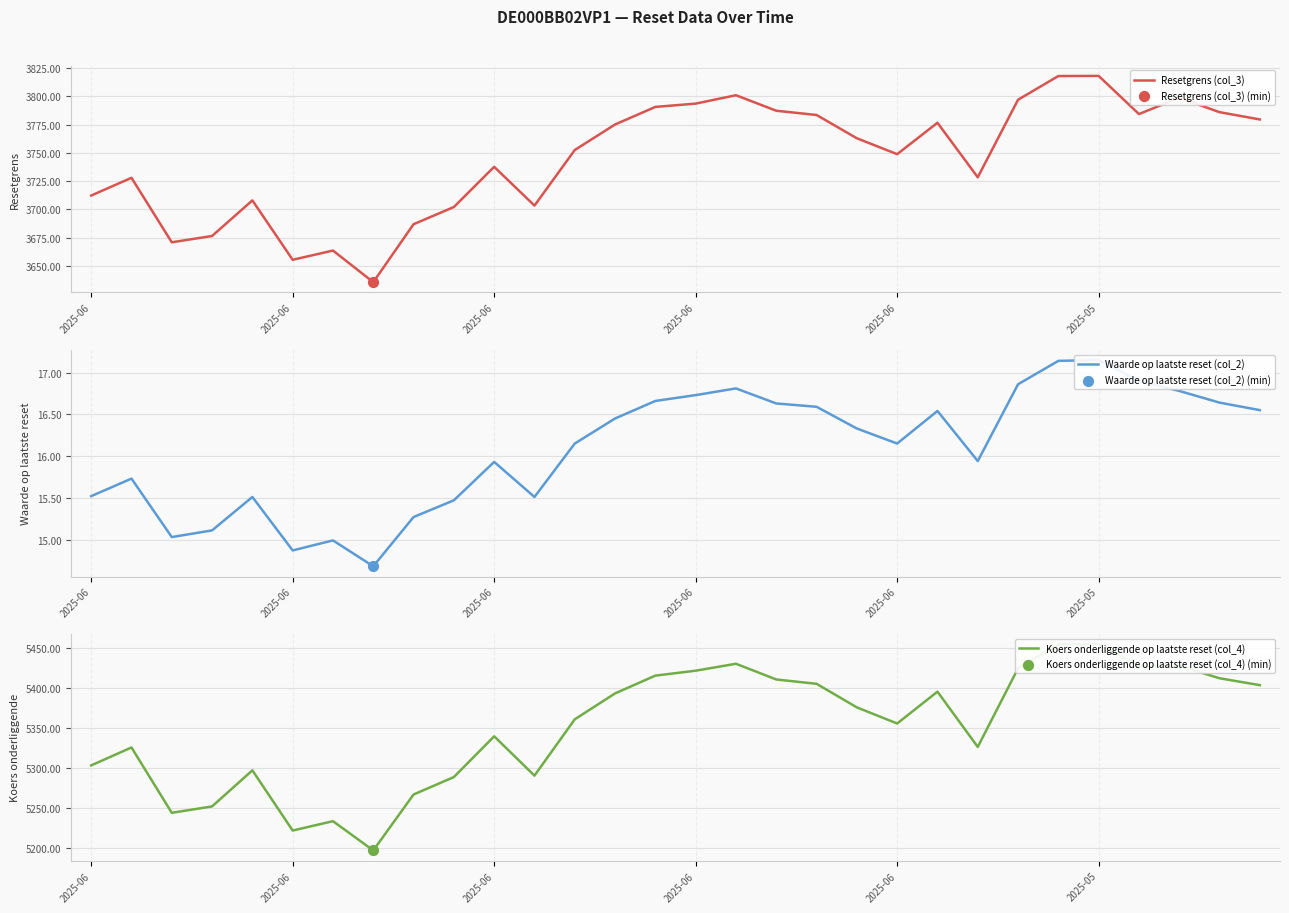

Which series has the largest total across all categories?

Koers onderliggende op laatste reset (col_4)